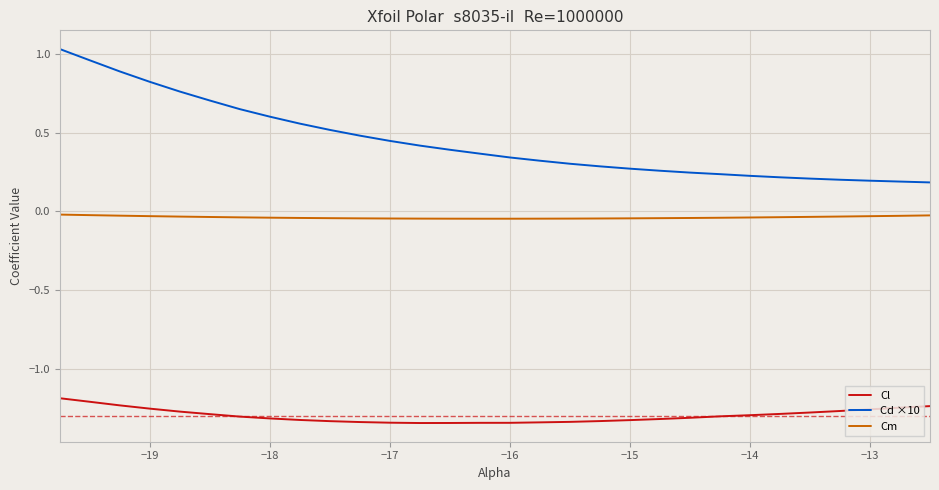

At how many categories does at least one series exceed 0?

30